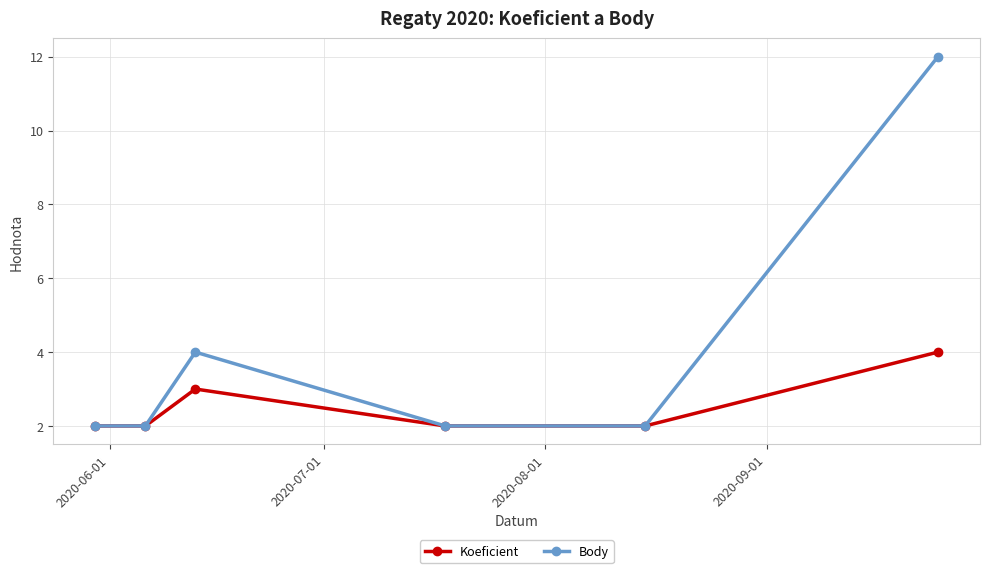

Does the chart have visible grid lines?

Yes